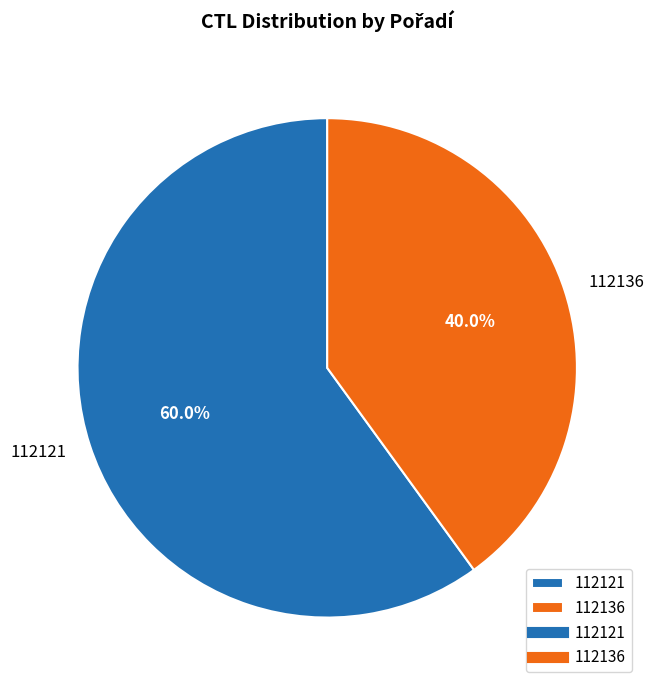

Rank the categories by value from highest to lowest.

112121, 112136